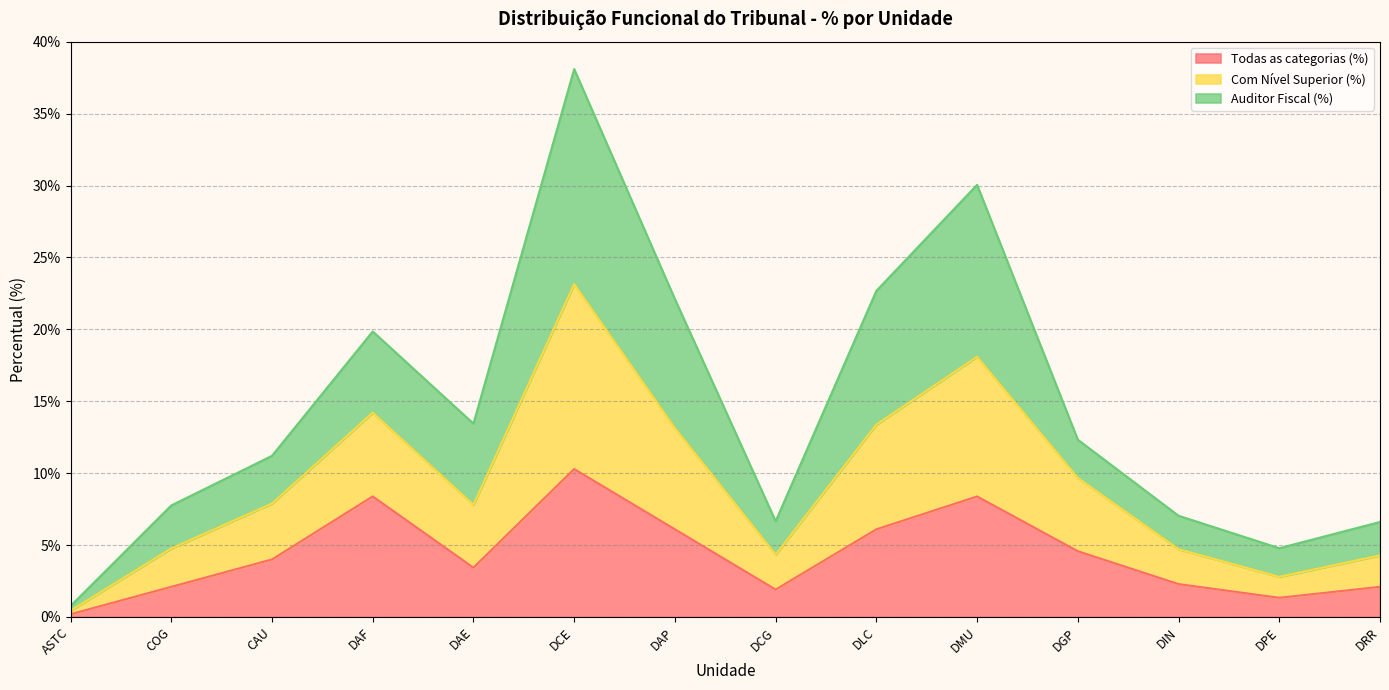

What is the difference between the maximum and second lowest values in the Todas as categorias (%) series?

9.0